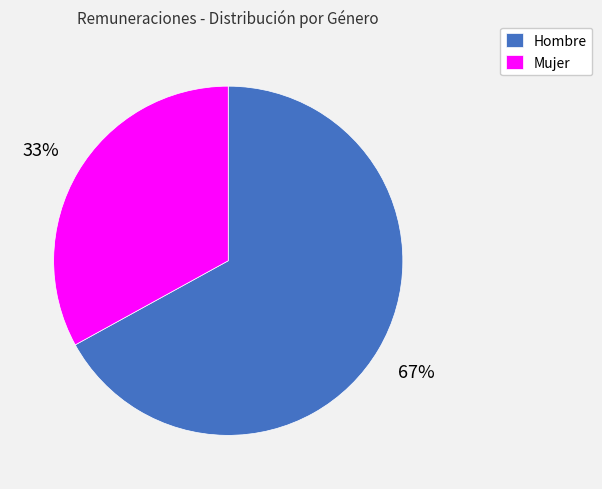

To the nearest percent, what is the difference between the Hombre and Mujer slice percentages?

34%